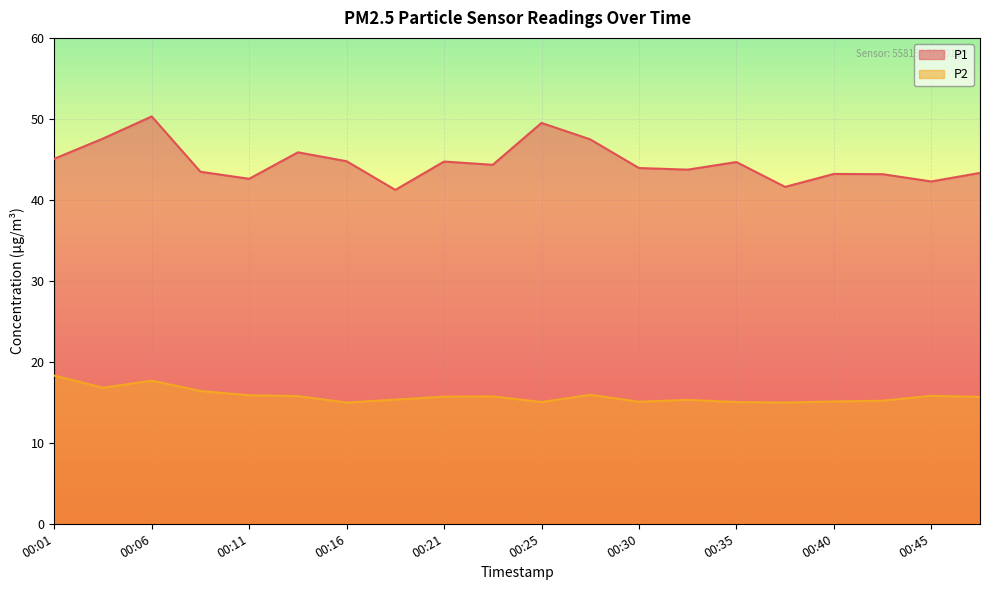

Rank the series by their maximum value, from lowest to highest.

P2, P1